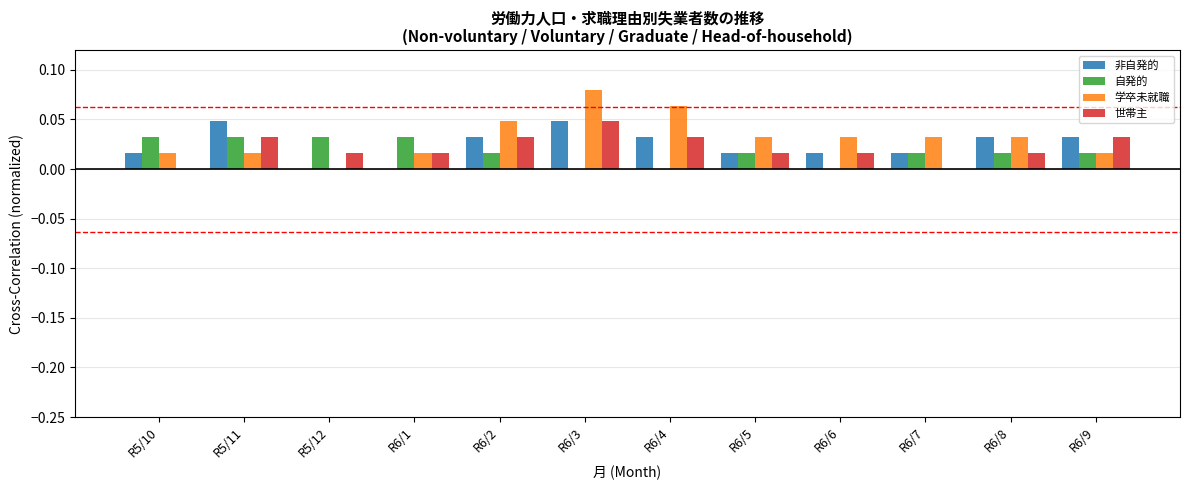

Which series changed the most between R5/11 and R5/12?

非自発的